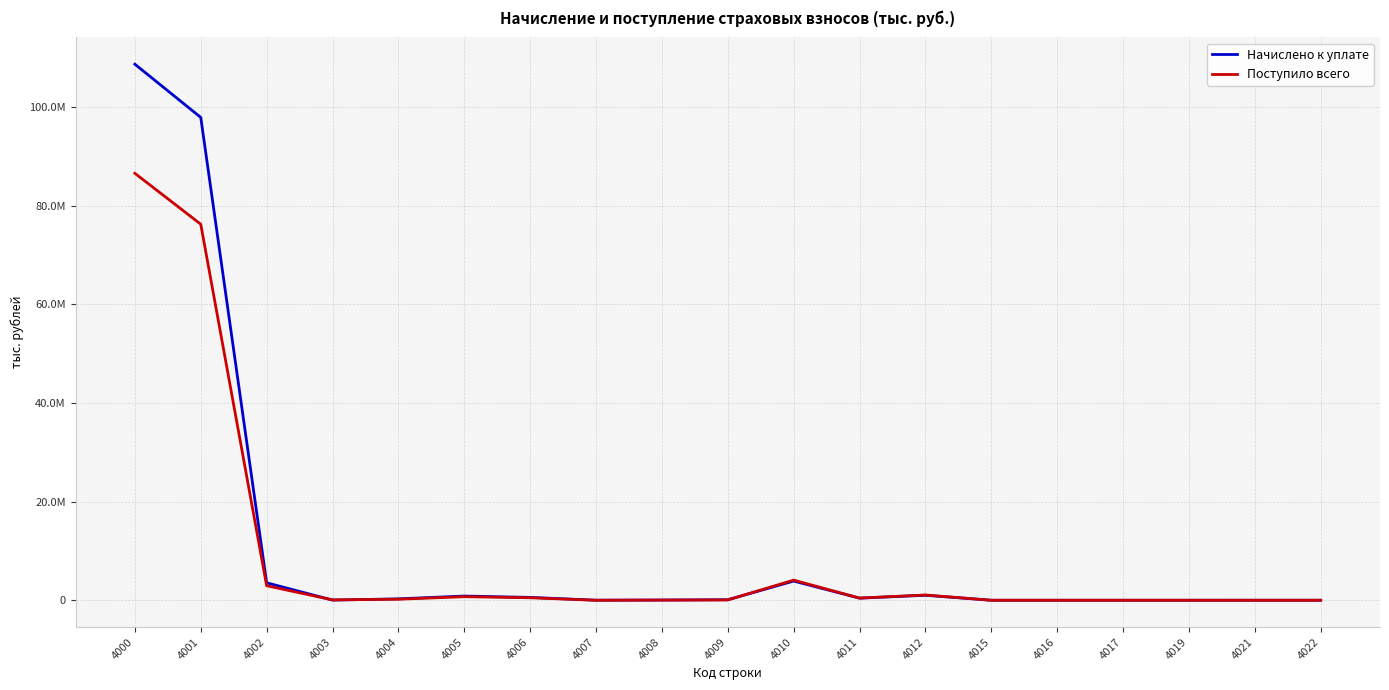

What is the highest value of the Начислено к уплате series?

108692463